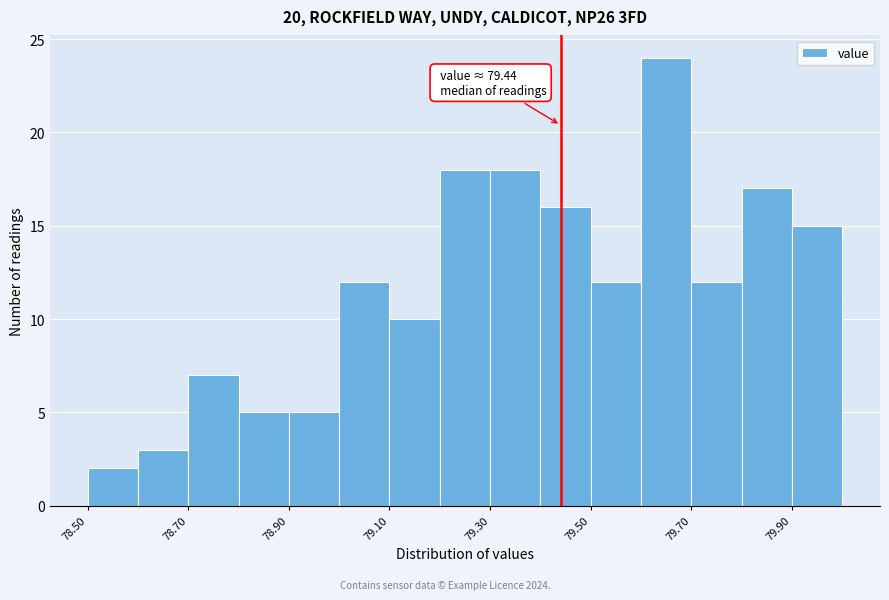

Over which range of the x-axis is the bar tallest?

79.6 to 79.7